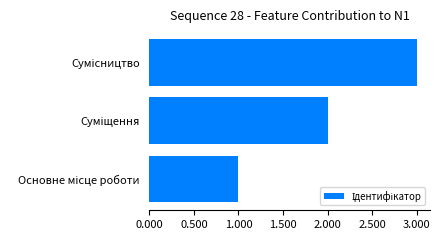

What is the minimum value shown in the chart?

1